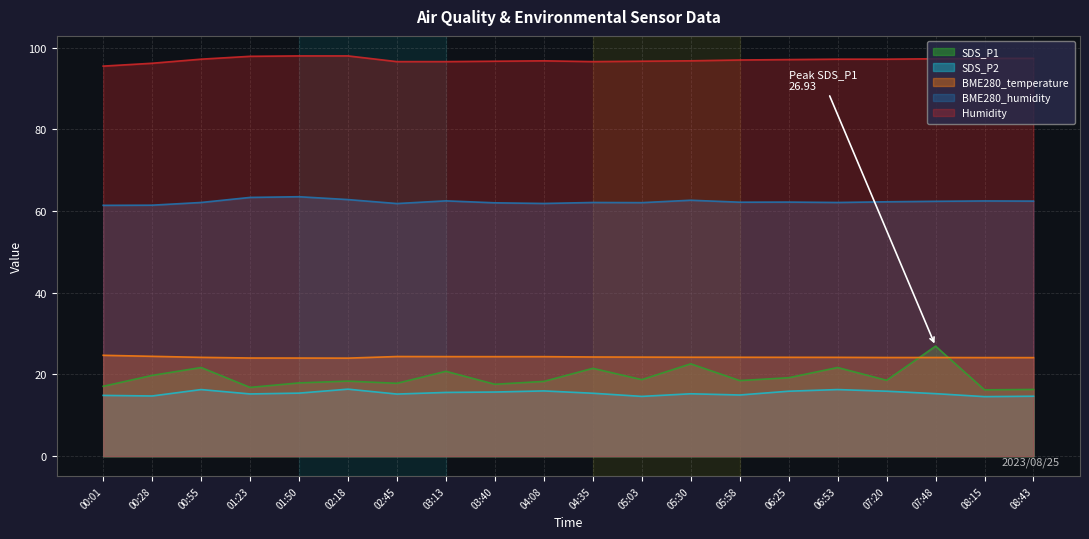

What is the difference between the SDS_P2 values at 04:35 and 05:03?

0.8